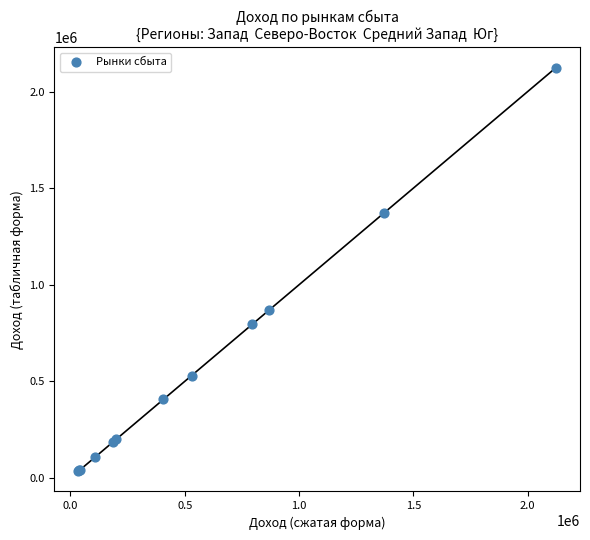

What Y value in the scatter plot is closest to 1079661?

869454